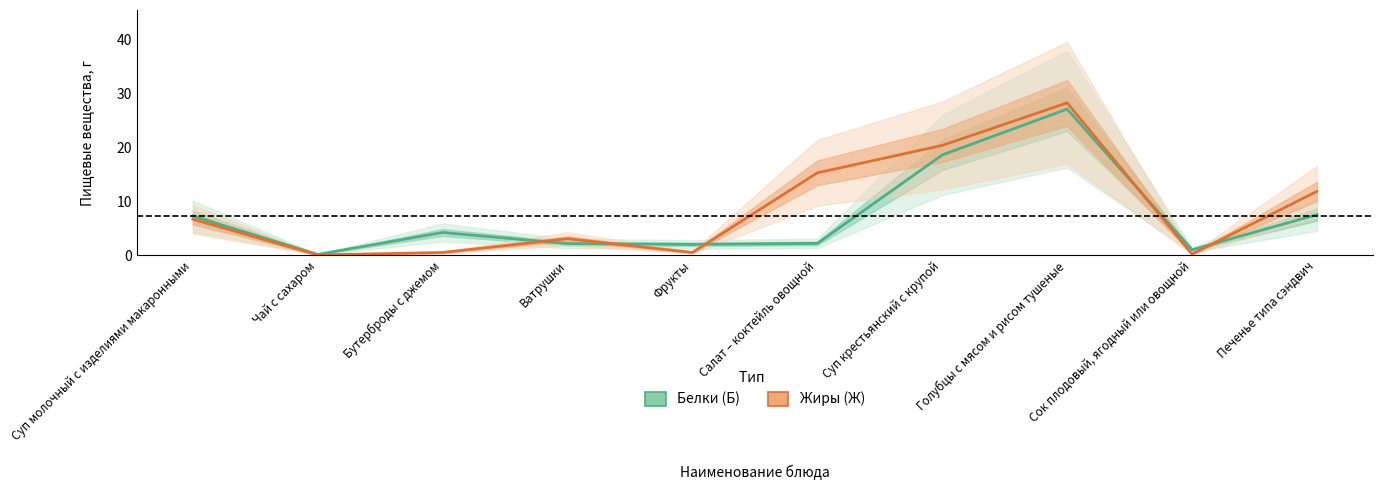

Read the Белки (Б) value at Суп молочный с изделиями макаронными.

7.2